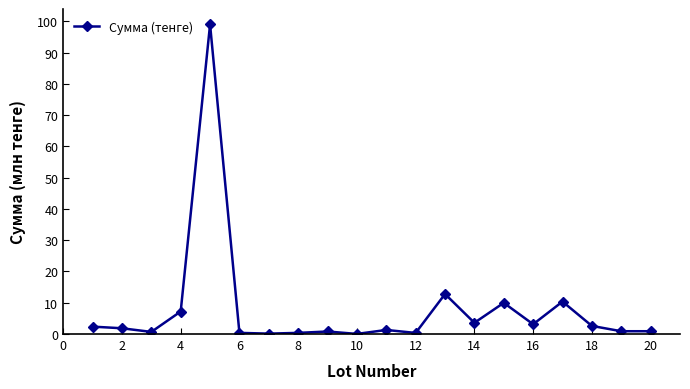

Does the chart display data point markers on the line(s)?

Yes